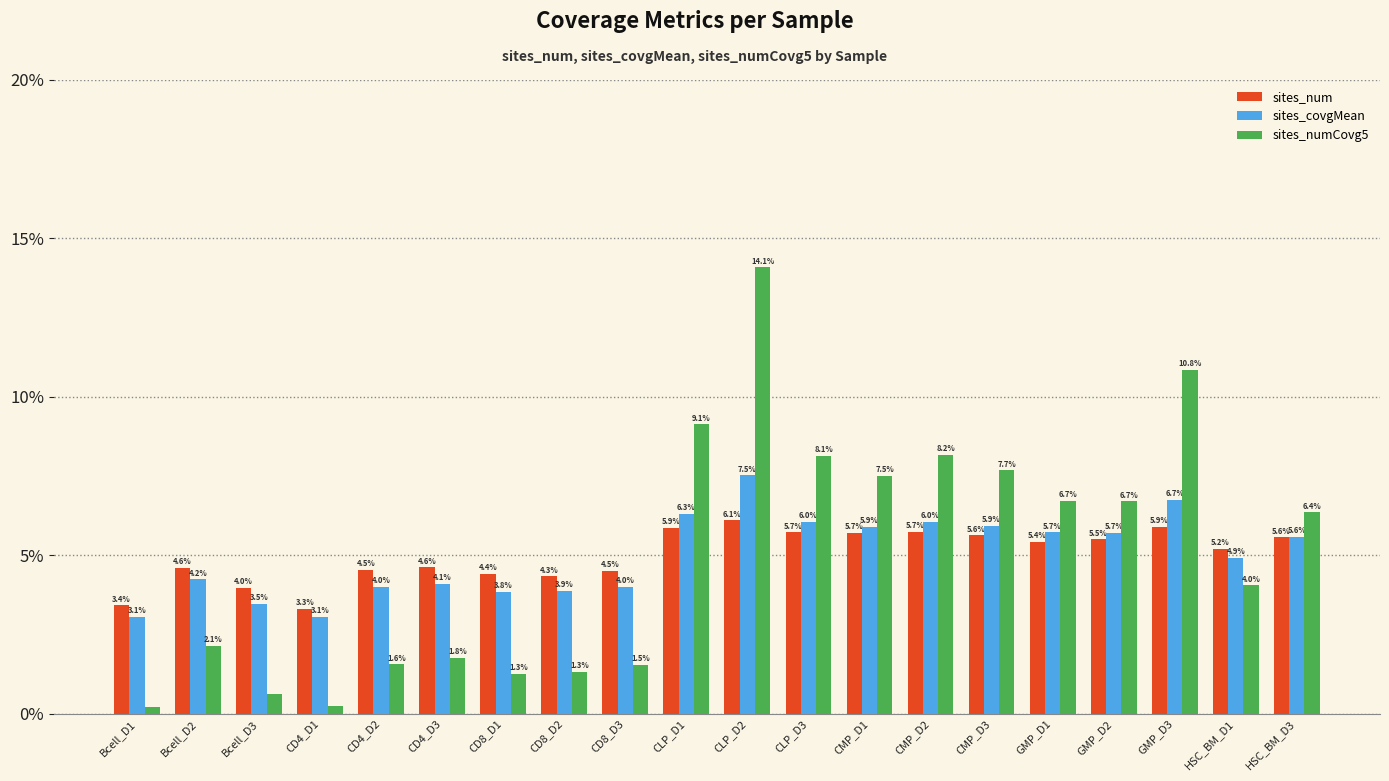

Rank the series by their maximum value, from lowest to highest.

sites_num, sites_covgMean, sites_numCovg5